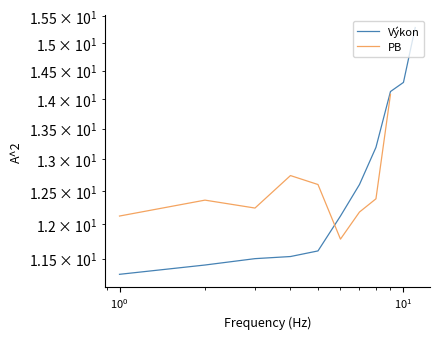

What is the maximum value for PB?

14.1